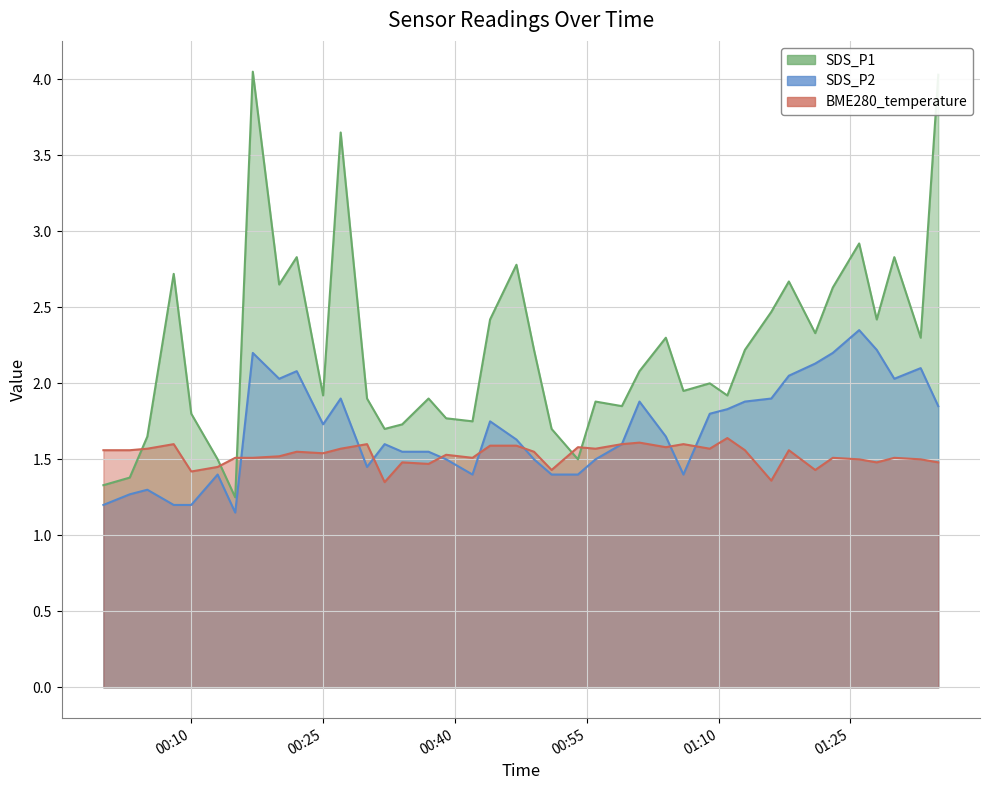

Reading right to left, list all the values displayed in this chart.

SDS_P1: 4.0	2.3	2.8	2.4	2.9	2.6	2.3	2.7	2.5	2.2	1.9	2.0	1.9	2.3	2.1	1.9	1.9	1.5	1.7	2.2	2.8	2.4	1.8	1.8	1.9	1.7	1.7	1.9	3.6	1.9	2.8	2.6	4.0	1.2	1.5	1.8	2.7	1.6	1.4	1.3
SDS_P2: 1.9	2.1	2.0	2.2	2.4	2.2	2.1	2.0	1.9	1.9	1.8	1.8	1.4	1.6	1.9	1.6	1.5	1.4	1.4	1.5	1.6	1.8	1.4	1.5	1.6	1.6	1.6	1.4	1.9	1.7	2.1	2.0	2.2	1.1	1.4	1.2	1.2	1.3	1.3	1.2
BME280_temperature: 1.5	1.5	1.5	1.5	1.5	1.5	1.4	1.6	1.4	1.6	1.6	1.6	1.6	1.6	1.6	1.6	1.6	1.6	1.4	1.6	1.6	1.6	1.5	1.5	1.5	1.5	1.4	1.6	1.6	1.5	1.6	1.5	1.5	1.5	1.4	1.4	1.6	1.6	1.6	1.6